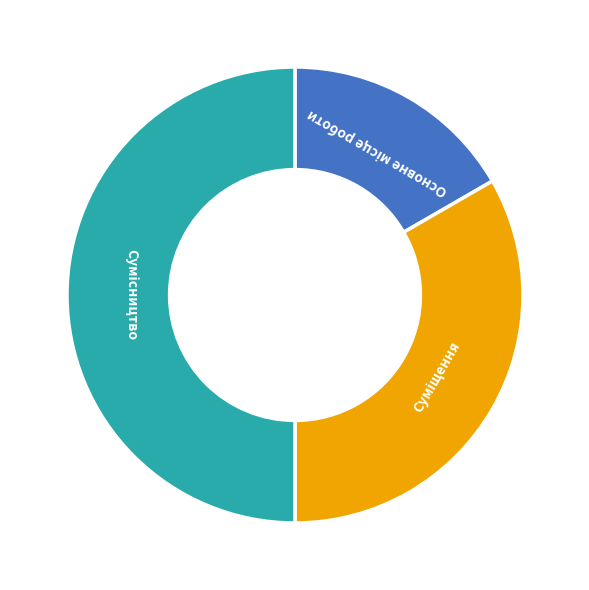

To the nearest percent, what is the average slice percentage?

33%